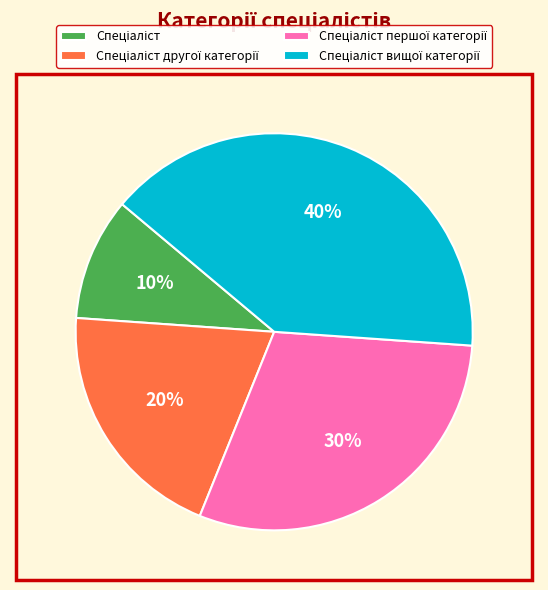

How many slices are in this pie chart?

4